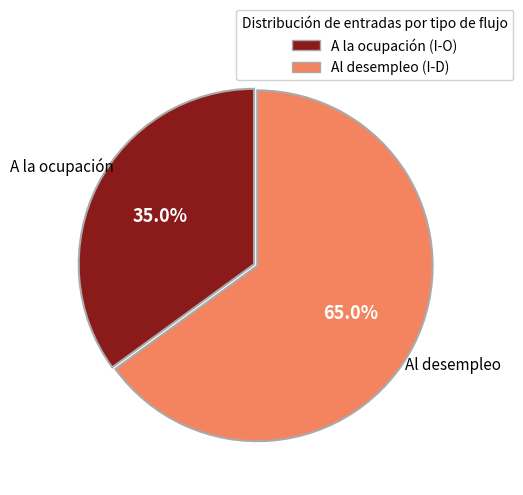

Between A la ocupación (I-O) and Al desempleo (I-D), which is larger?

Al desempleo (I-D)